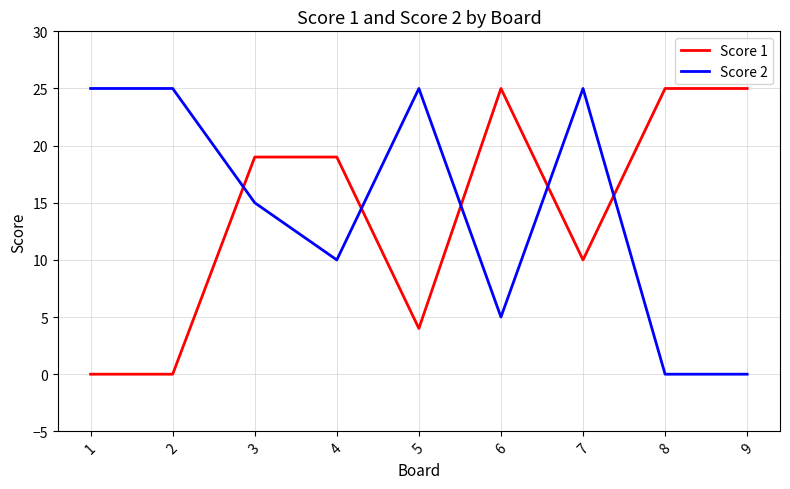

What are all the series names shown in the legend?

Score 1, Score 2